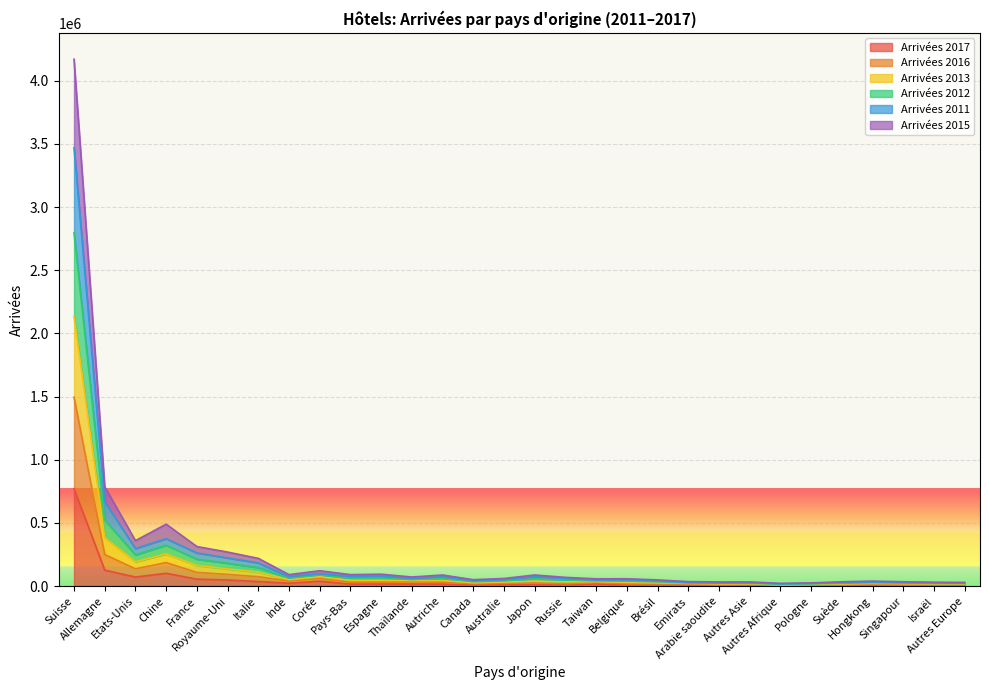

Does the chart display data point markers on the line(s)?

No